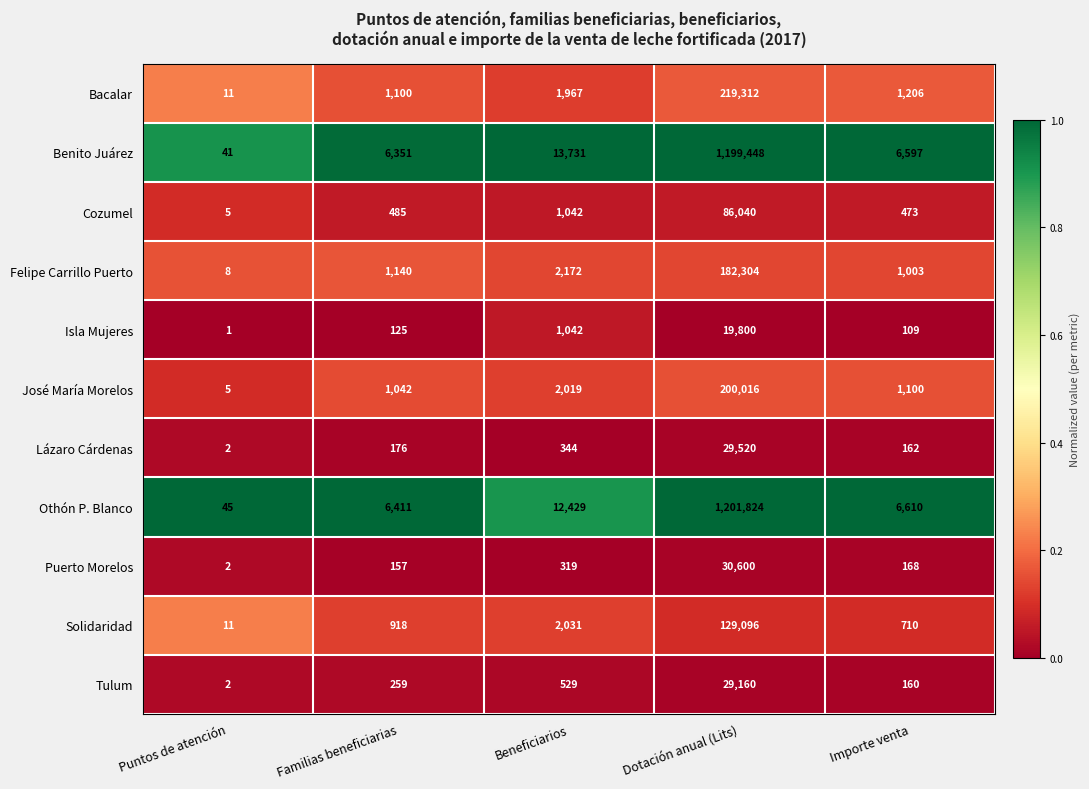

What is the maximum value shown in the chart?

1201824